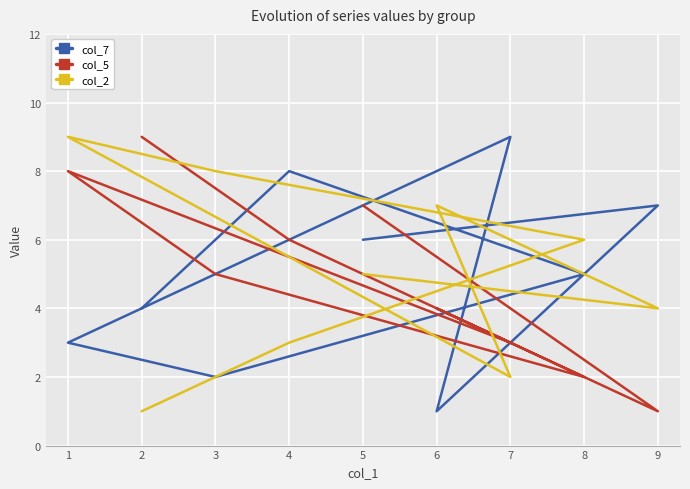

What is the highest value of the col_7 series?

9